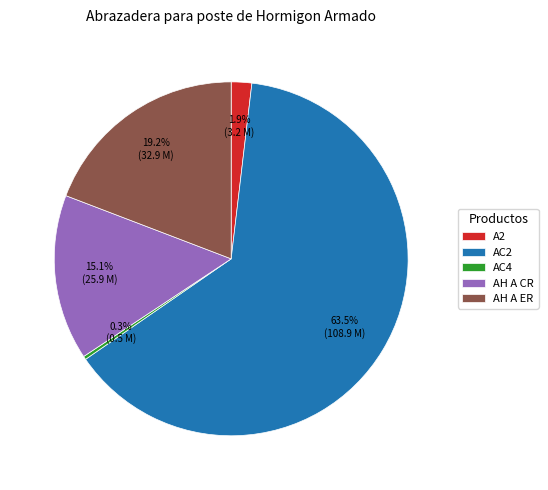

What percentage do AC2 and AH A CR together represent?

78.6%